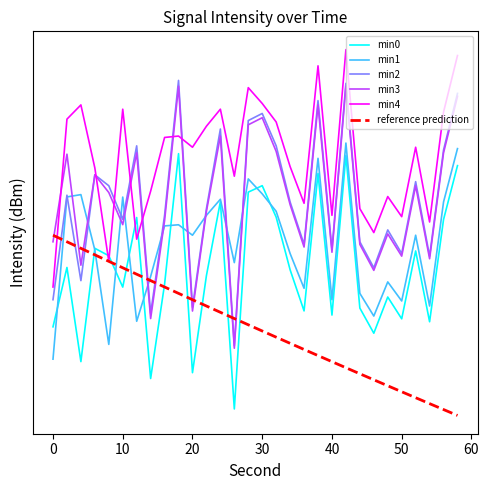

Is the value of min0 at 14 greater than the value of min3 at 12?

No